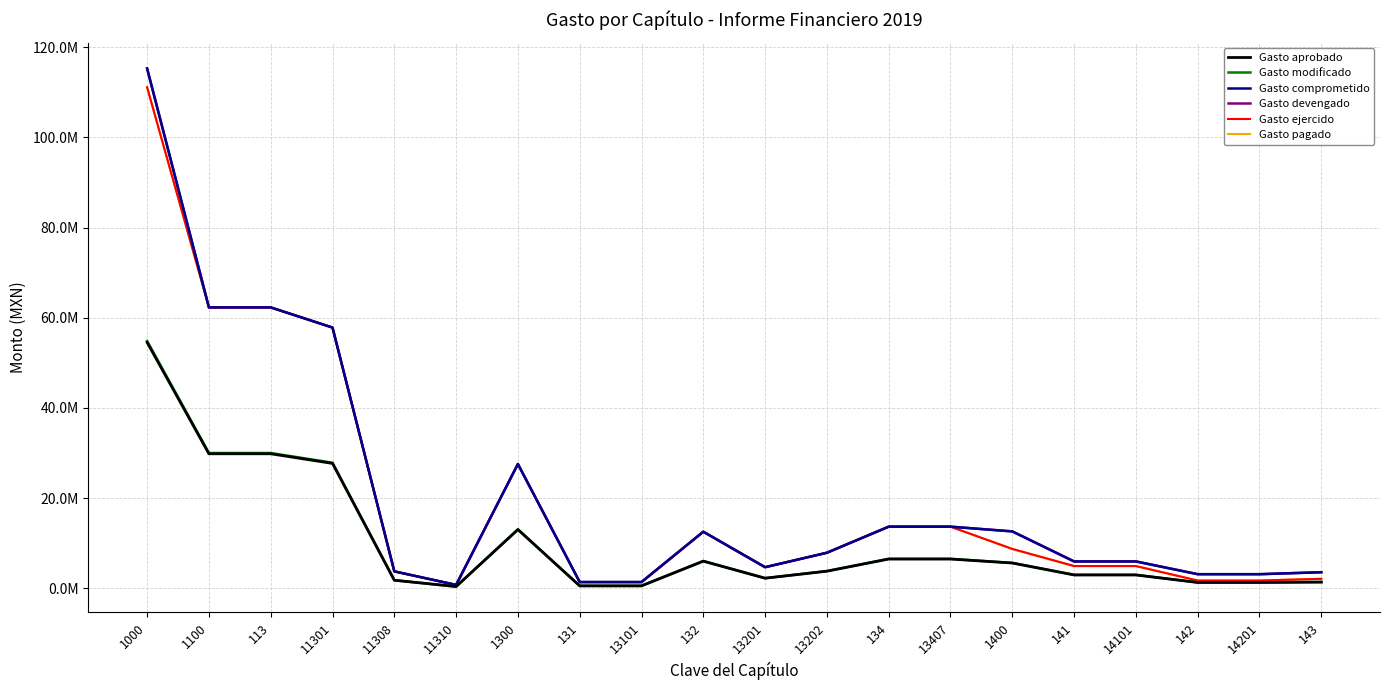

Reading left to right, list all the values displayed in this chart.

Gasto aprobado: 54537201	29829235	29829235	27689683	1770814	368739	13004579	524347	524347	6002598	2221370	3781228	6477635	6477635	5592151	2947624	2947624	1279534	1279534	1364993
Gasto modificado: 54851930	30001377	30001377	27849478	1781033	370867	13079627	527373	527373	6037238	2234189	3803049	6515017	6515017	5624423	2964634	2964634	1286918	1286918	1372871
Gasto comprometido: 115308542	62304681	62304681	57827246	3741328	736106	27559411	1368960	1368960	12535261	4663231	7872030	13655190	13655190	12606604	5942041	5942041	3113006	3113006	3551557
Gasto devengado: 115308542	62304681	62304681	57827246	3741328	736106	27559411	1368960	1368960	12535261	4663231	7872030	13655190	13655190	12606604	5942041	5942041	3113006	3113006	3551557
Gasto ejercido: 111142035	62304681	62304681	57827246	3741328	736106	27559411	1368960	1368960	12535261	4663231	7872030	13655190	13655190	8715647	4919463	4919463	1703483	1703483	2092702
Gasto pagado: 111142035	62304681	62304681	57827246	3741328	736106	27559411	1368960	1368960	12535261	4663231	7872030	13655190	13655190	8715647	4919463	4919463	1703483	1703483	2092702